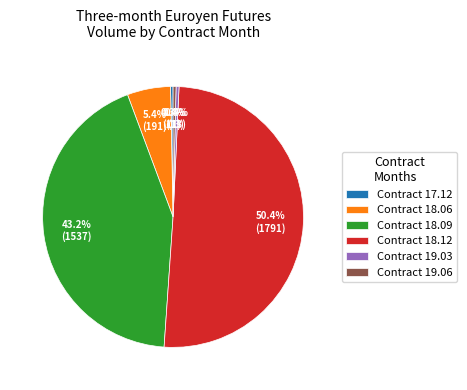

What is the total percentage of Contract 18.06 and Contract 18.12?

55.7%